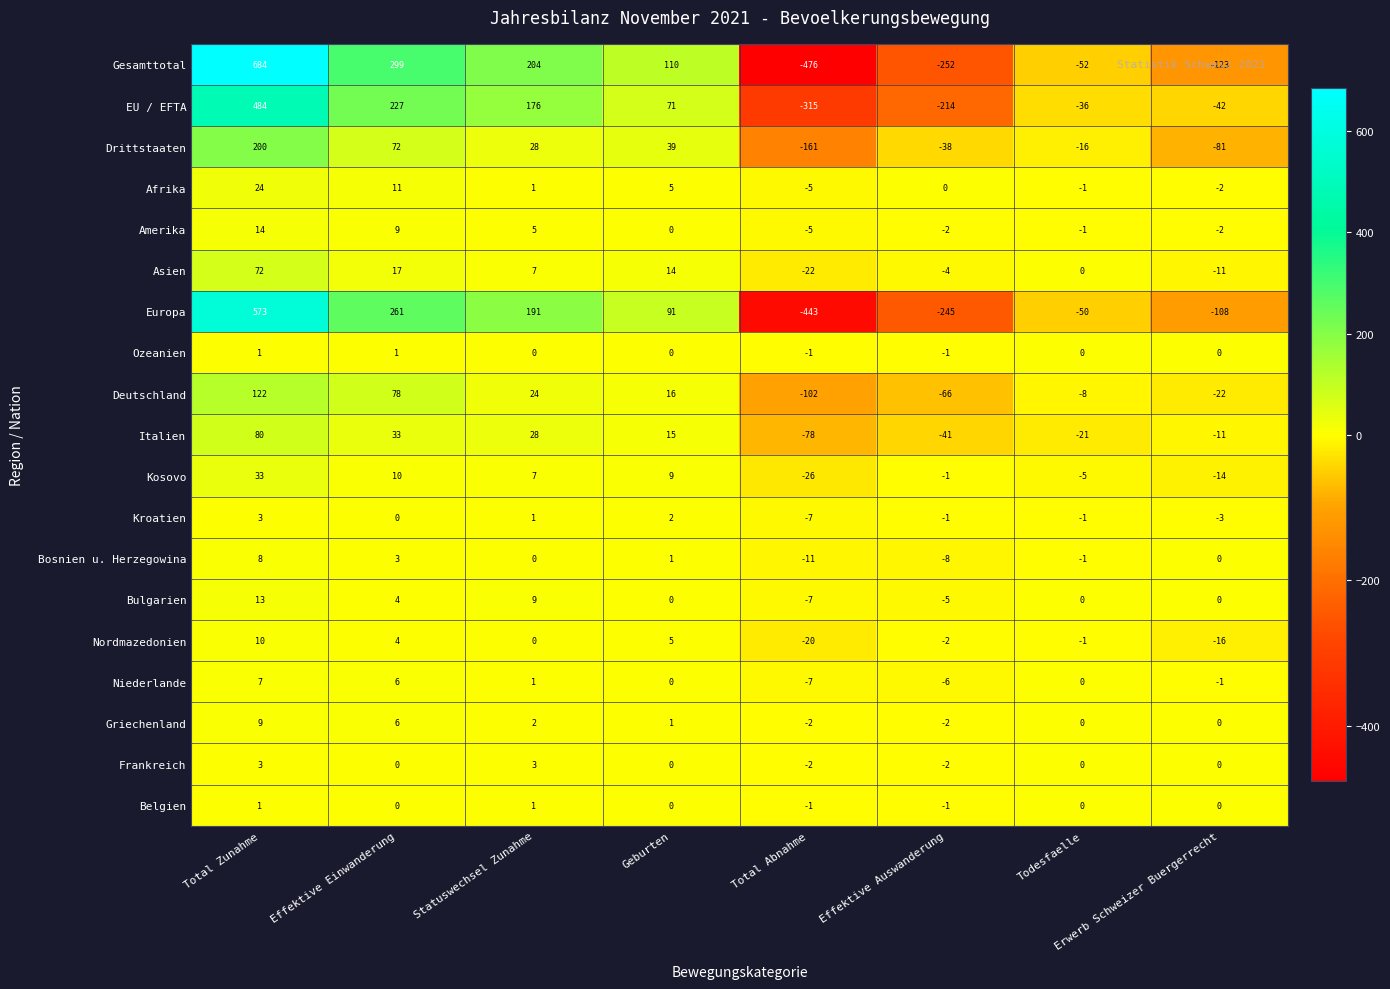

True or false: Bosnien u. Herzegowina has a value of -4 at Effektive Auswanderung.

False